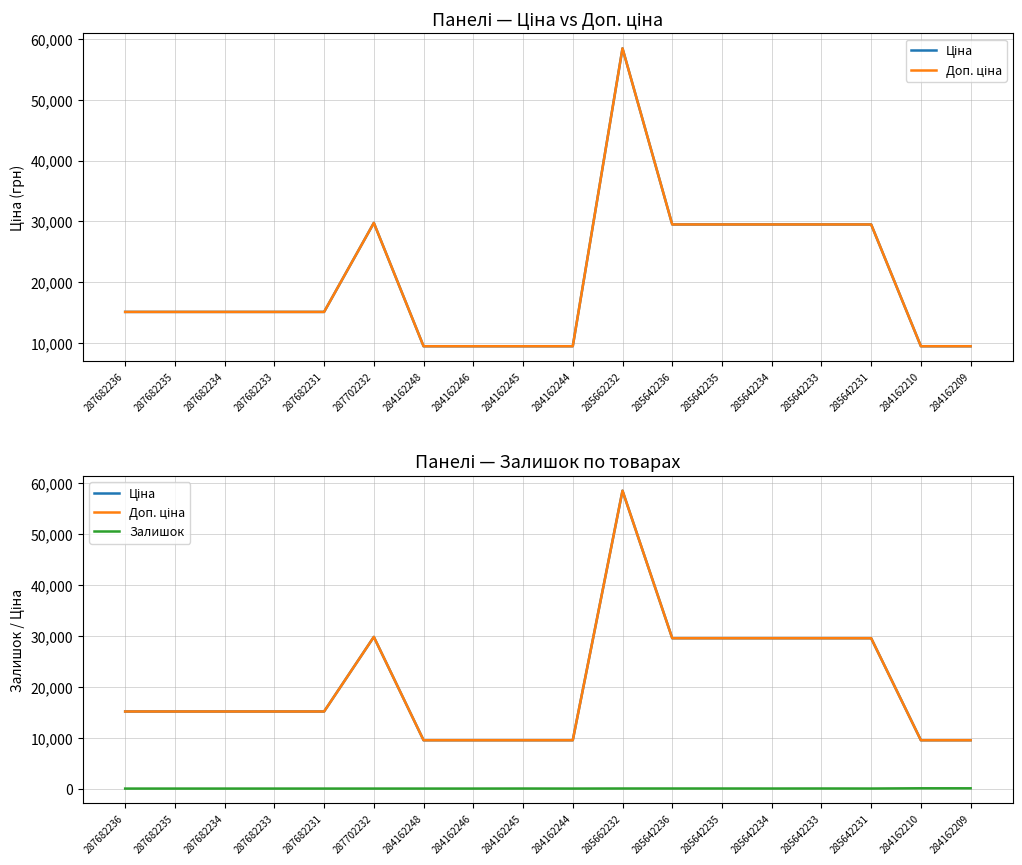

What is the approximate value of Доп. ціна at 284162245?

9480.1